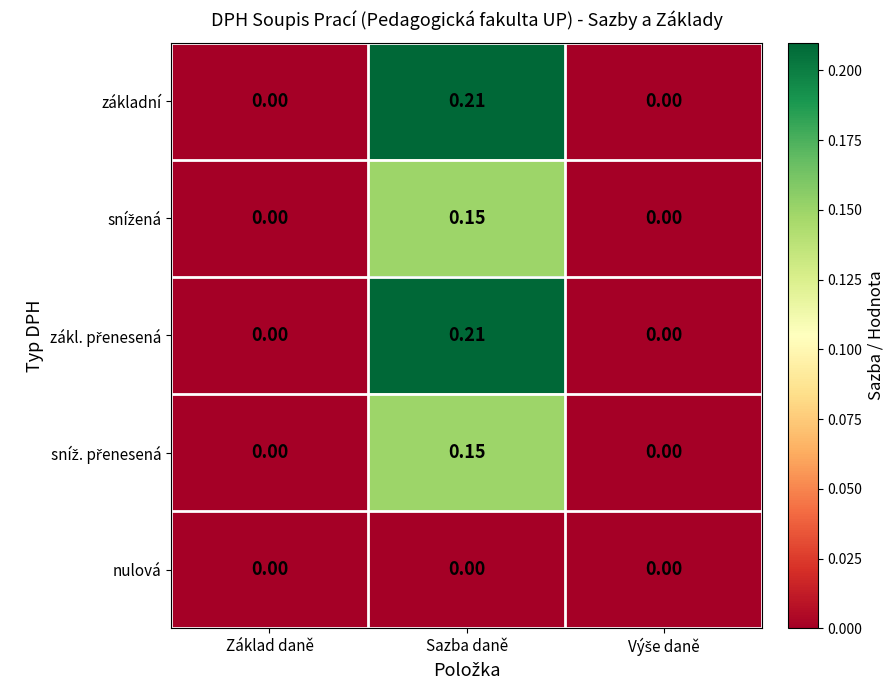

At which category is the sum across all series the highest?

Sazba daně